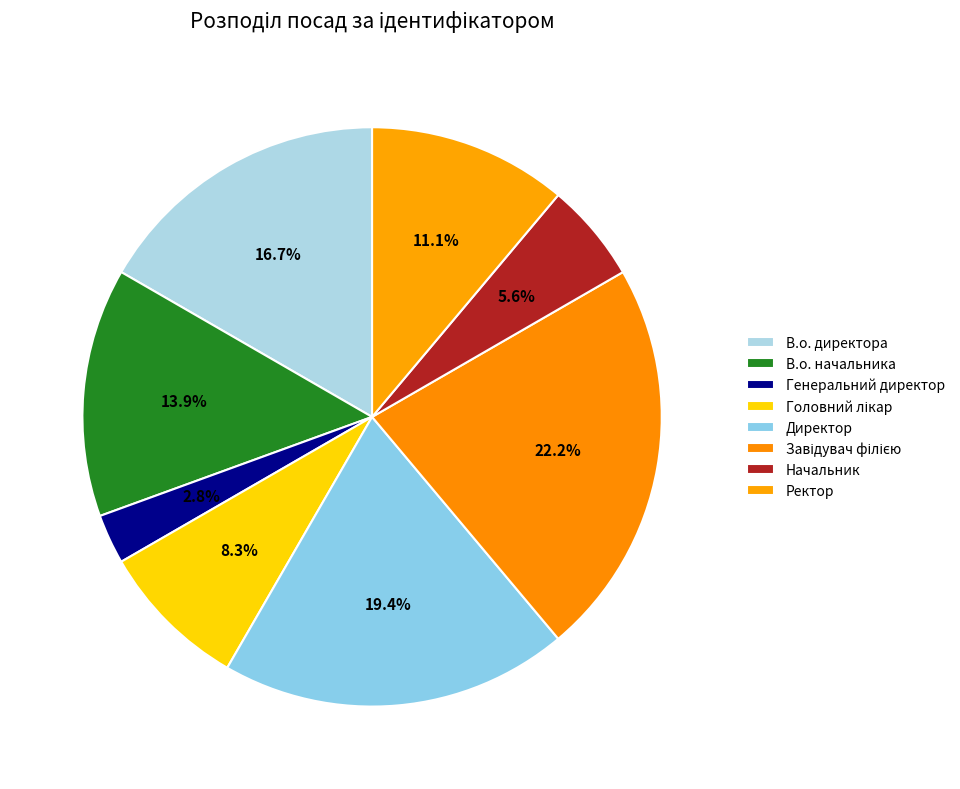

True or false: В.о. начальника accounts for 14% of the total.

True